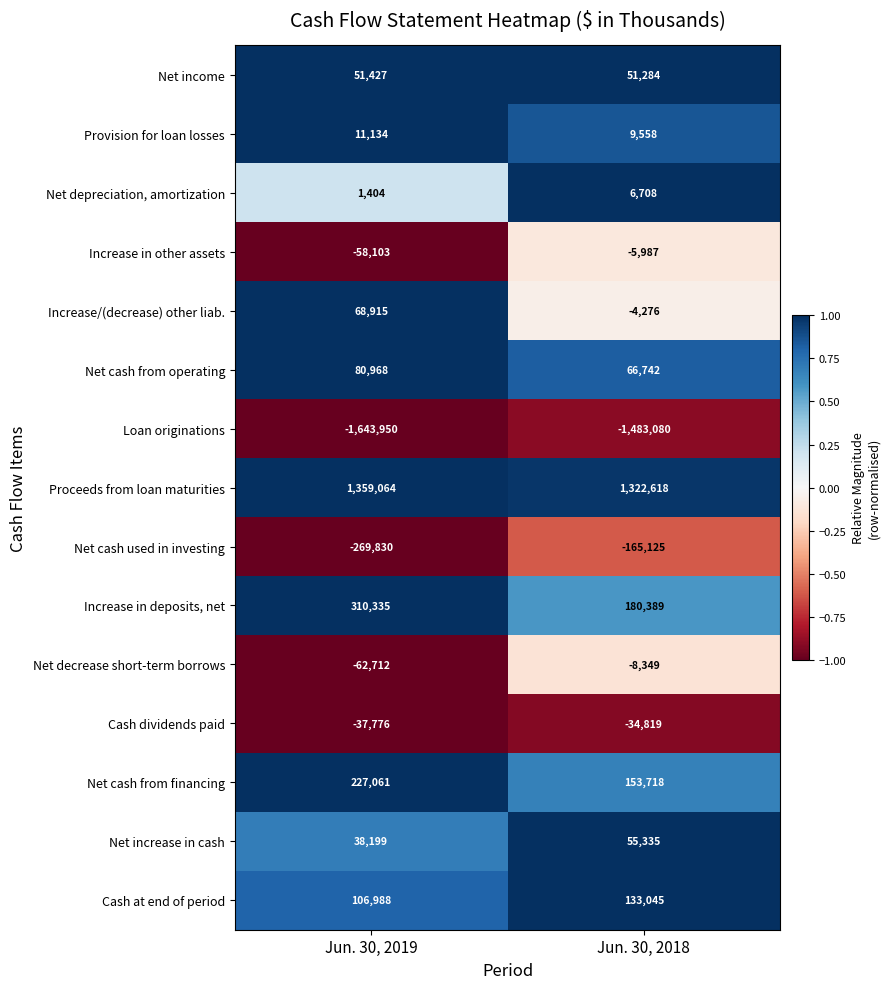

What is the total value across all series at Jun. 30, 2019?

183124